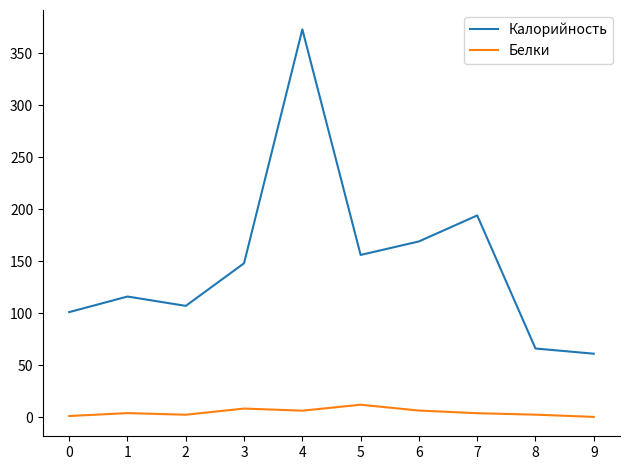

What is the greatest value displayed?

373.0